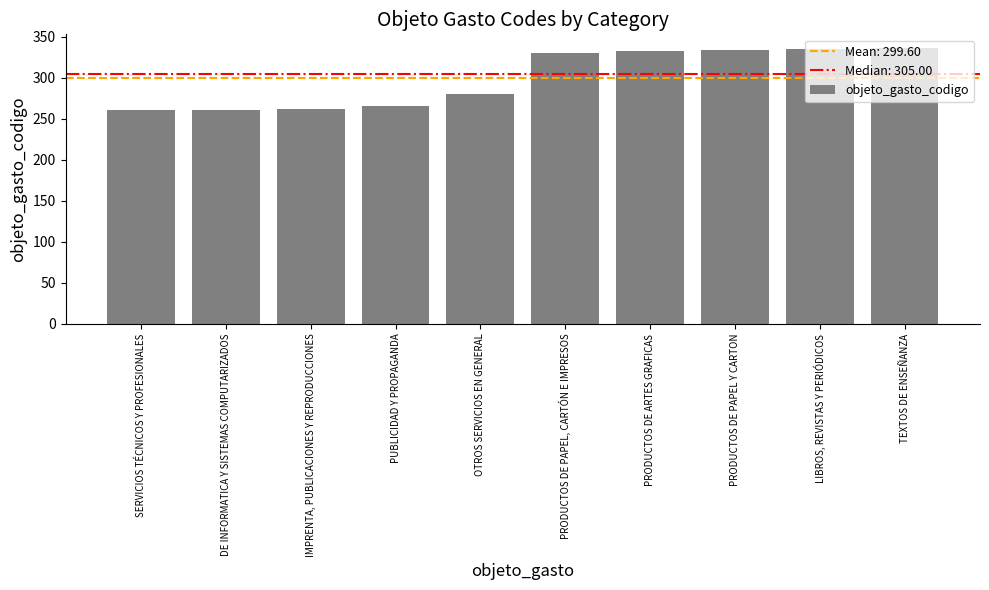

True or false: the data shows 336 at TEXTOS DE ENSEÑANZA.

True